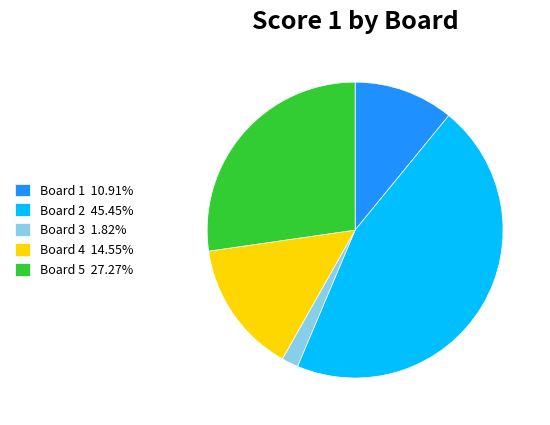

How many slices are in this pie chart?

5